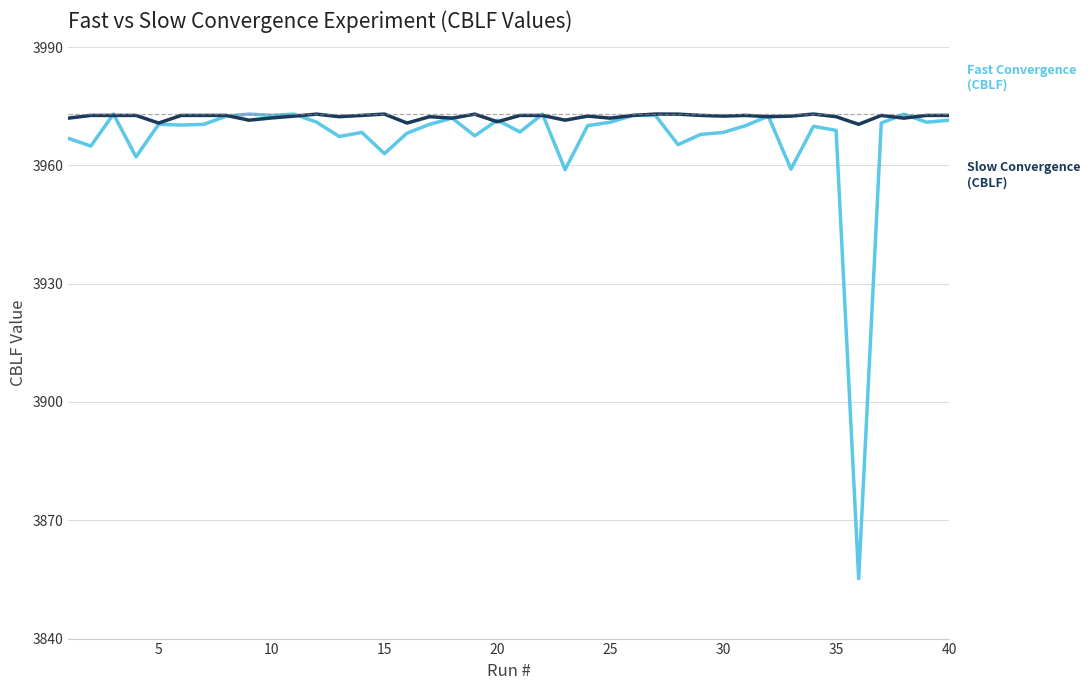

At which label is Fast Convergence (CBLF) closest to 3914?

23